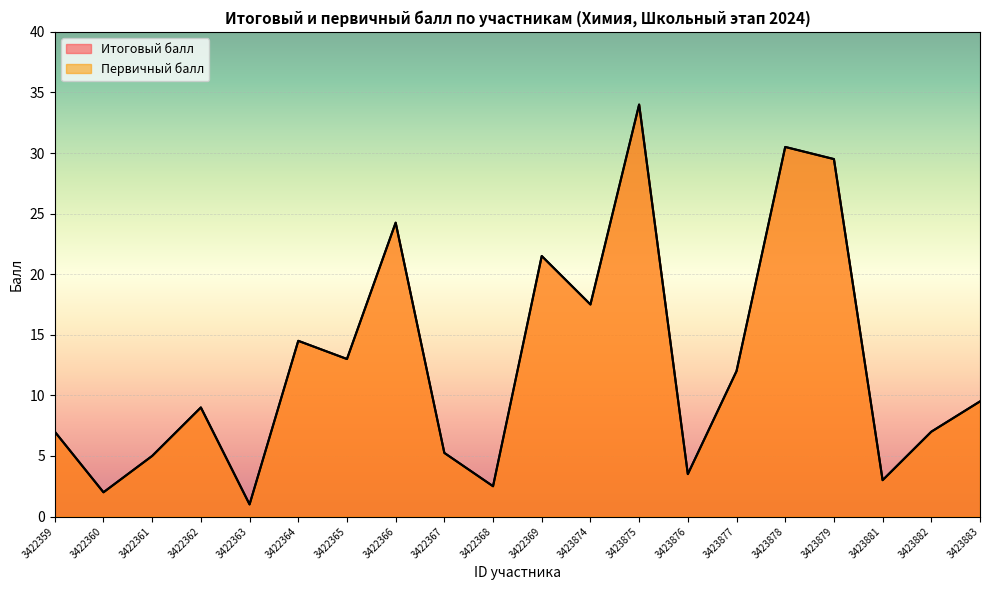

What is the maximum value shown in the chart?

34.0